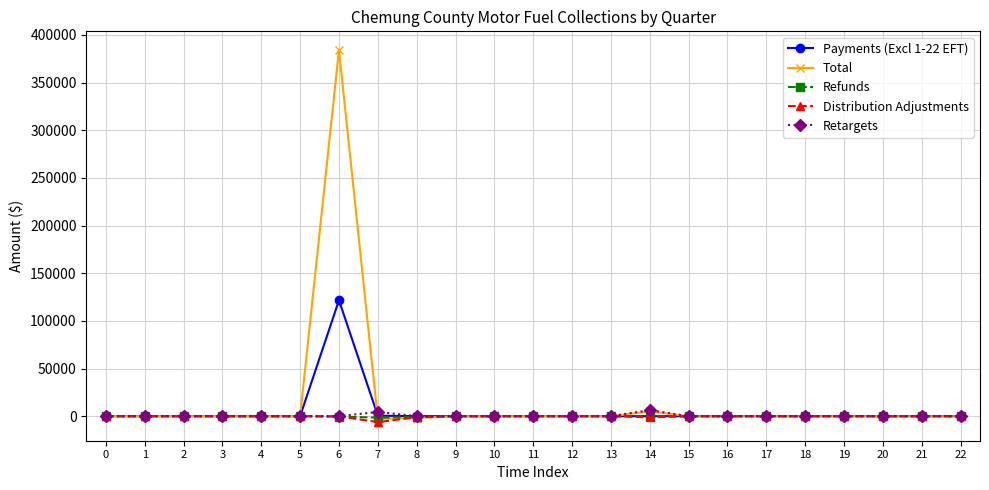

Which series has the widest spread of values?

Total